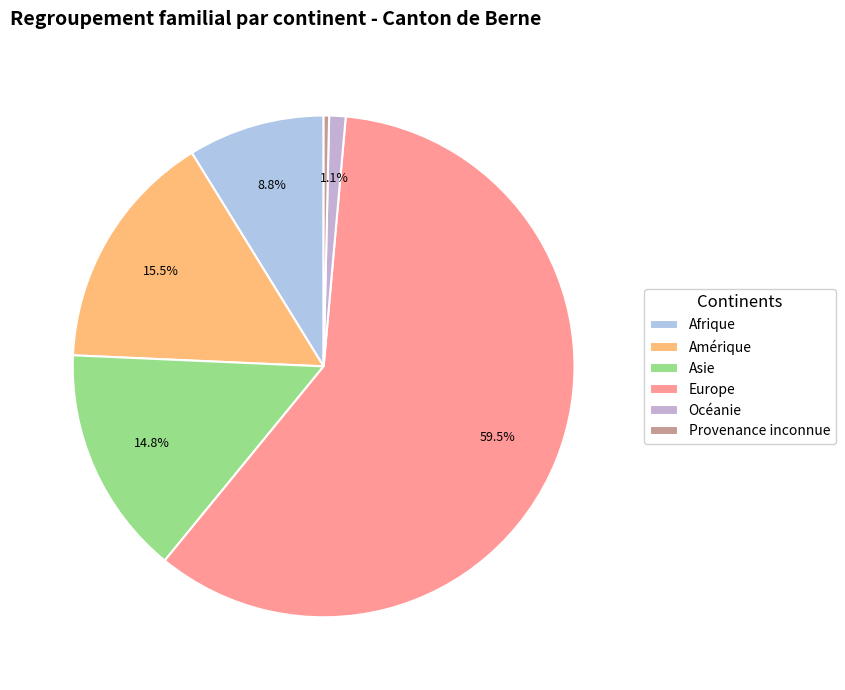

Rank the categories by value from lowest to highest.

Provenance inconnue, Océanie, Afrique, Asie, Amérique, Europe